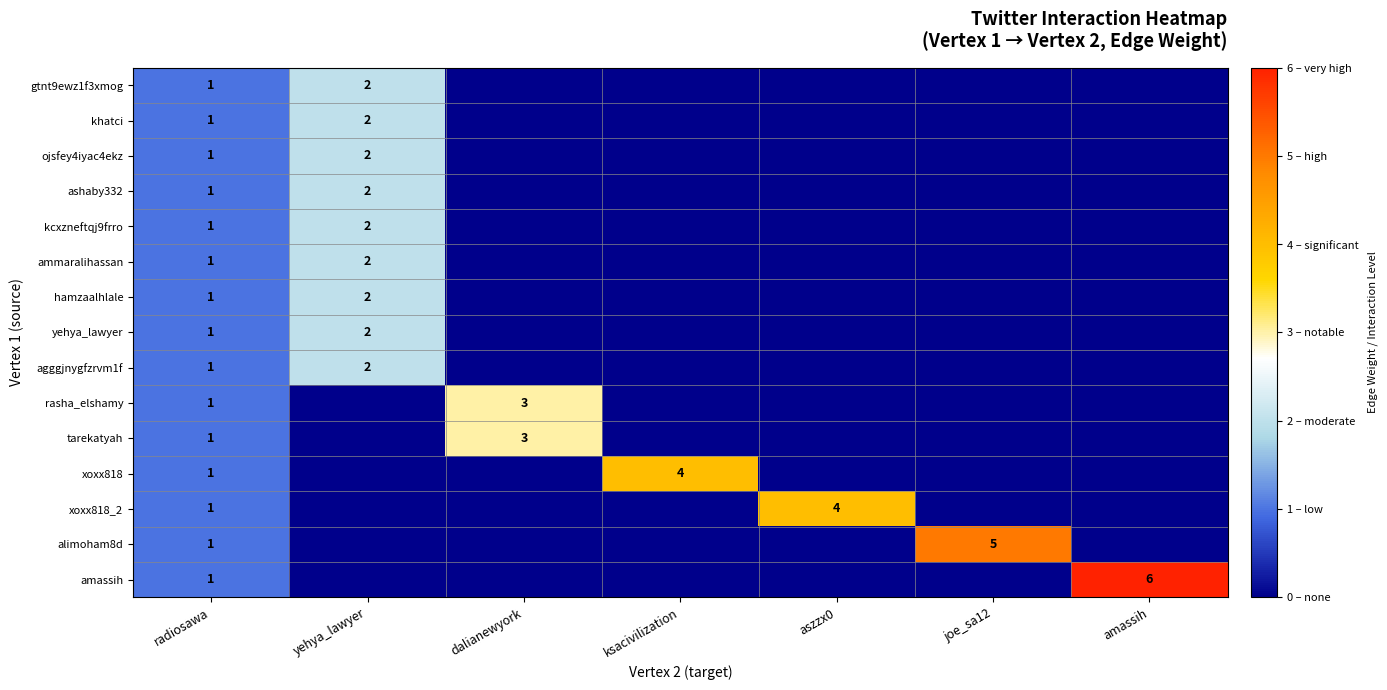

What is the total value across all series at radiosawa?

15